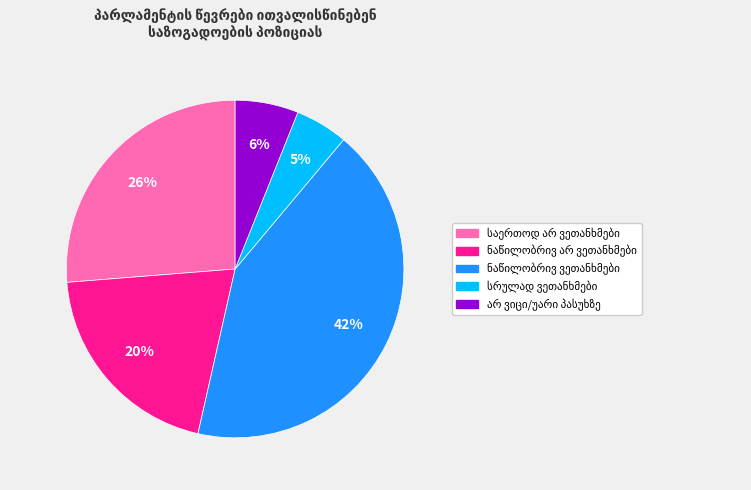

Is there a majority slice in this chart?

No